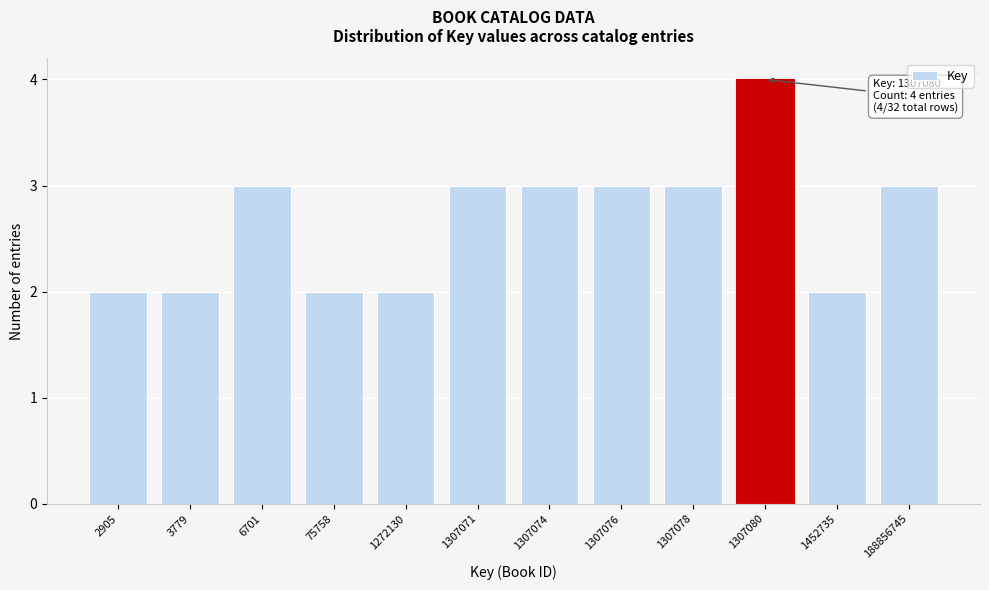

Reading left to right, extract all data points from this chart.

2905=2	3779=2	6701=3	75758=2	1272130=2	1307071=3	1307074=3	1307076=3	1307078=3	1307080=4	1452735=2	188856745=3